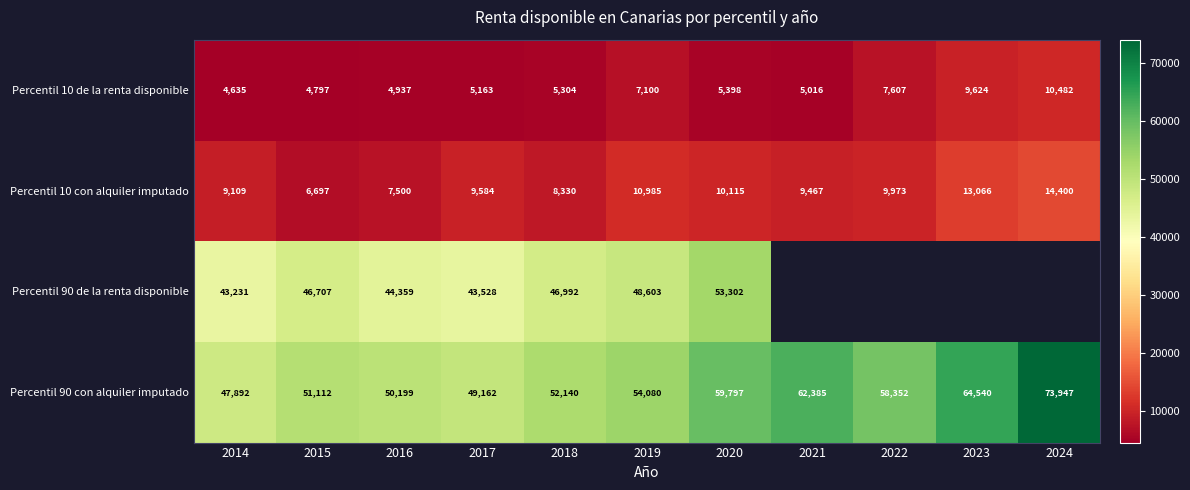

Rank the series at 2015 from lowest to highest value.

Percentil 10 de la renta disponible, Percentil 10 con alquiler imputado, Percentil 90 de la renta disponible, Percentil 90 con alquiler imputado